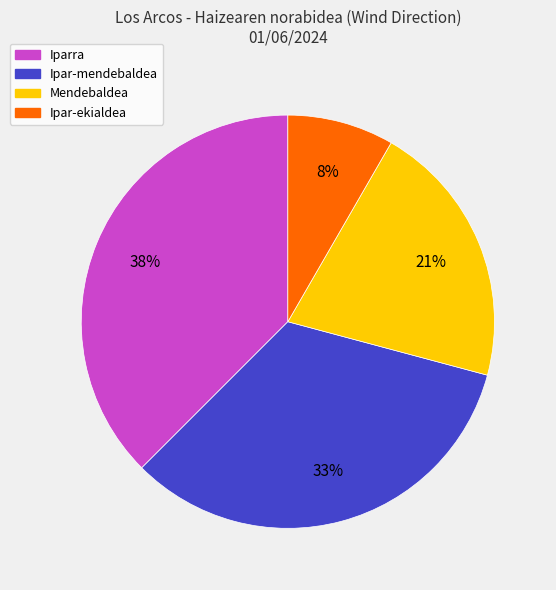

Is there any slice that represents more than half of the pie?

No